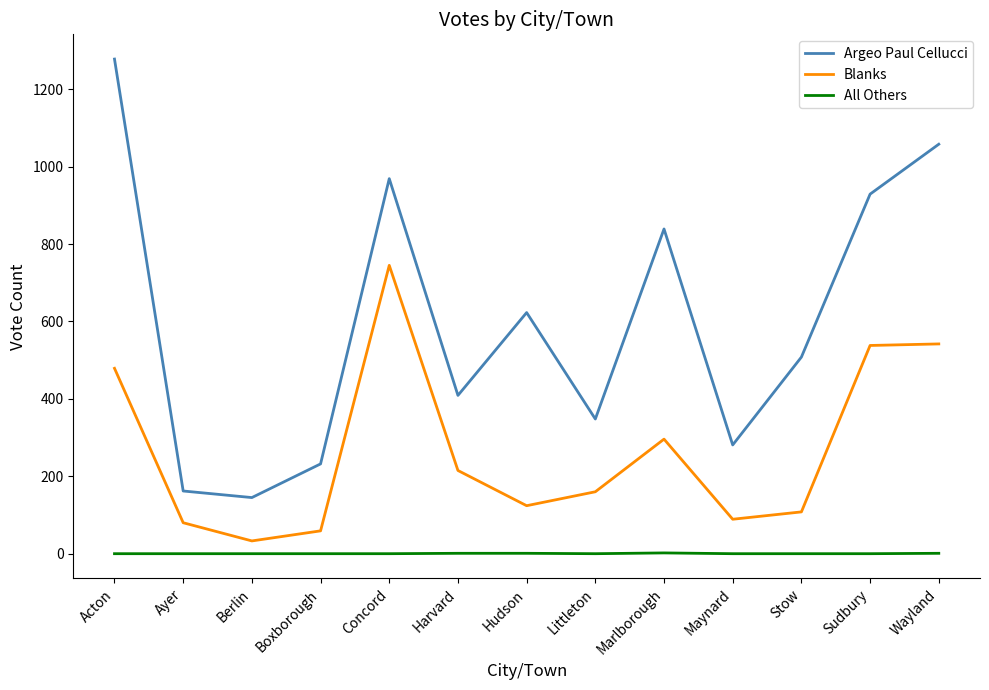

How many values in the All Others series exceed 0?

4